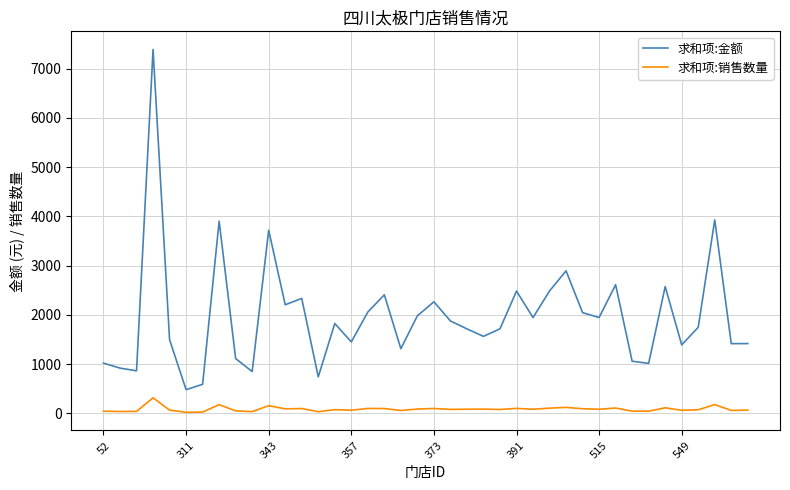

List the series in order of their peak value, highest first.

求和项:金额, 求和项:销售数量